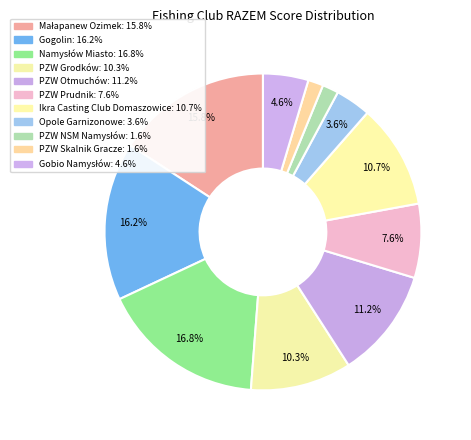

To the nearest percent, what is the average slice percentage?

9%